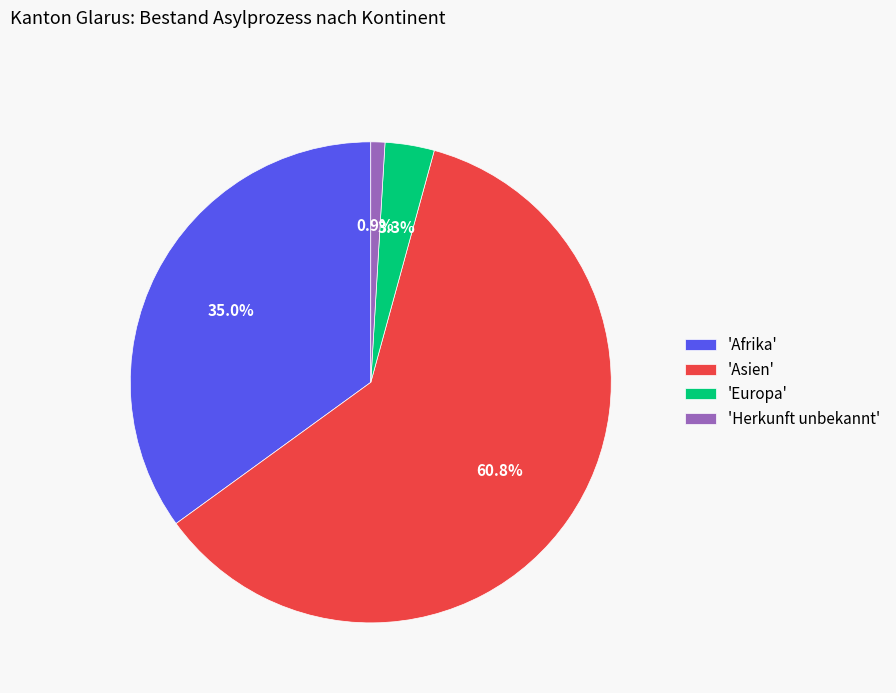

Which category accounts for the majority?

'Asien'